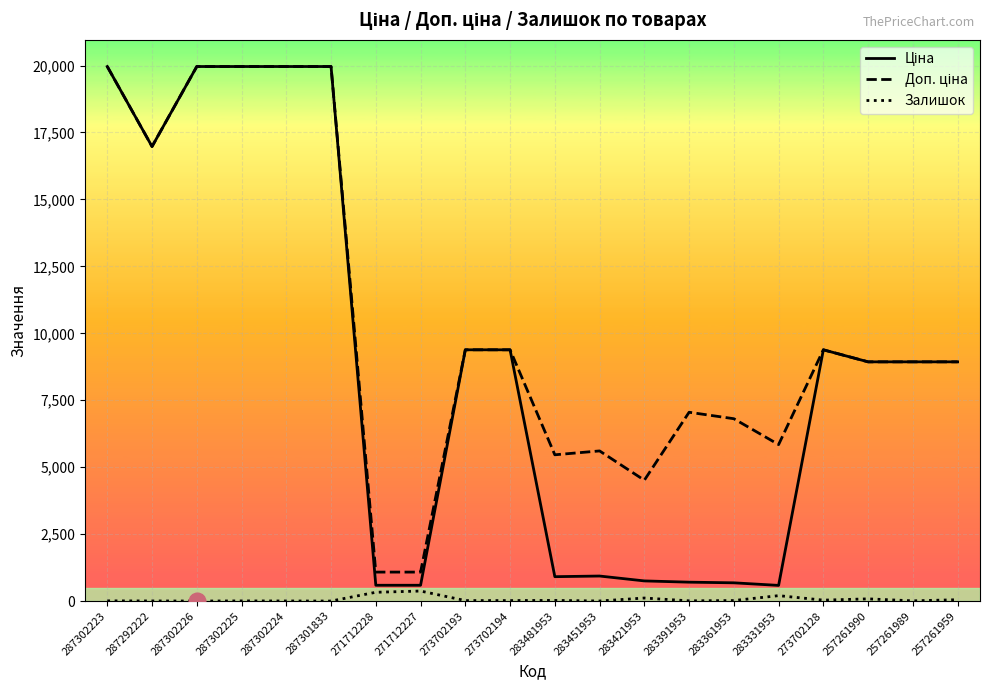

What is the difference between the highest and lowest values at 287302226?

19964.2